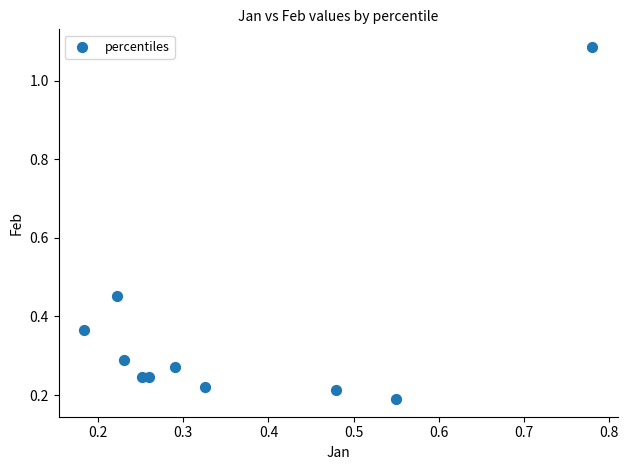

What is the range of Y values (max minus min)?

0.9